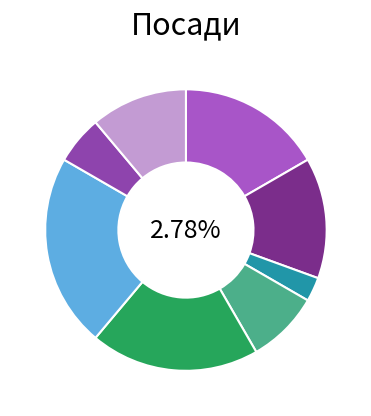

Is the sum of В.о. директора and Завідувач філією greater than half?

No